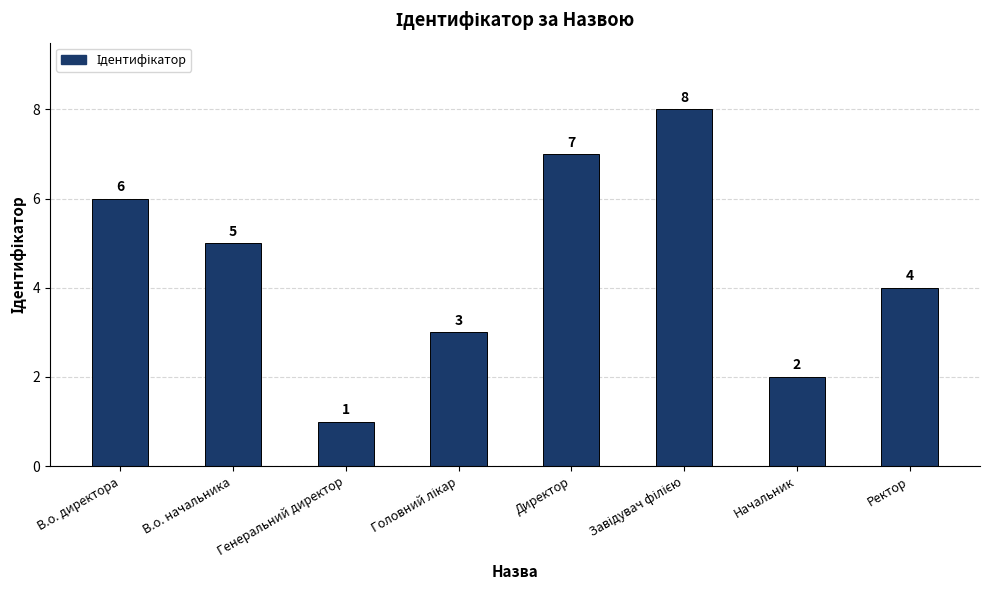

What is the difference between the maximum and second lowest values?

6